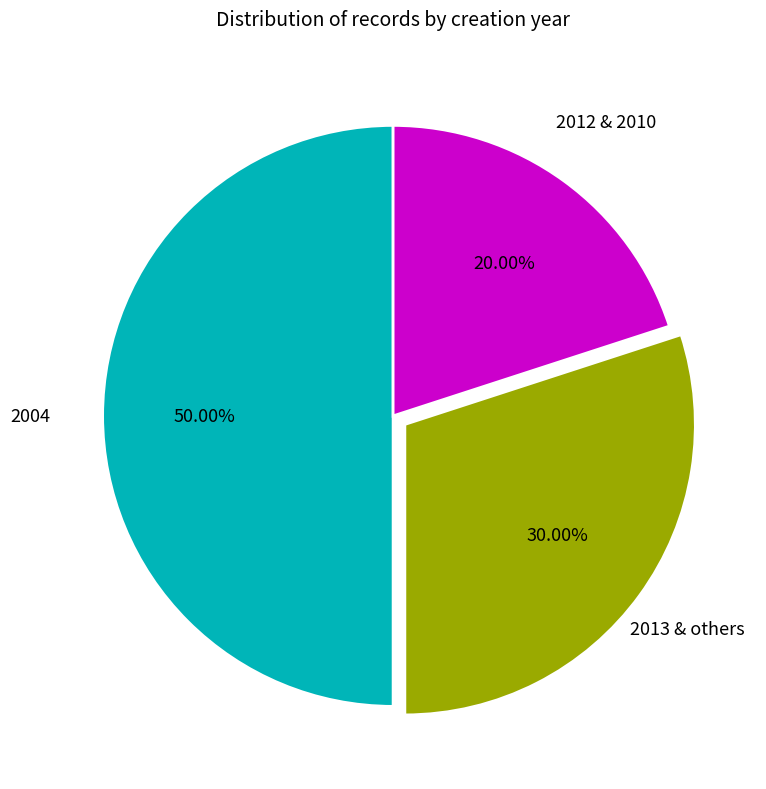

Count the number of slices in the pie.

3